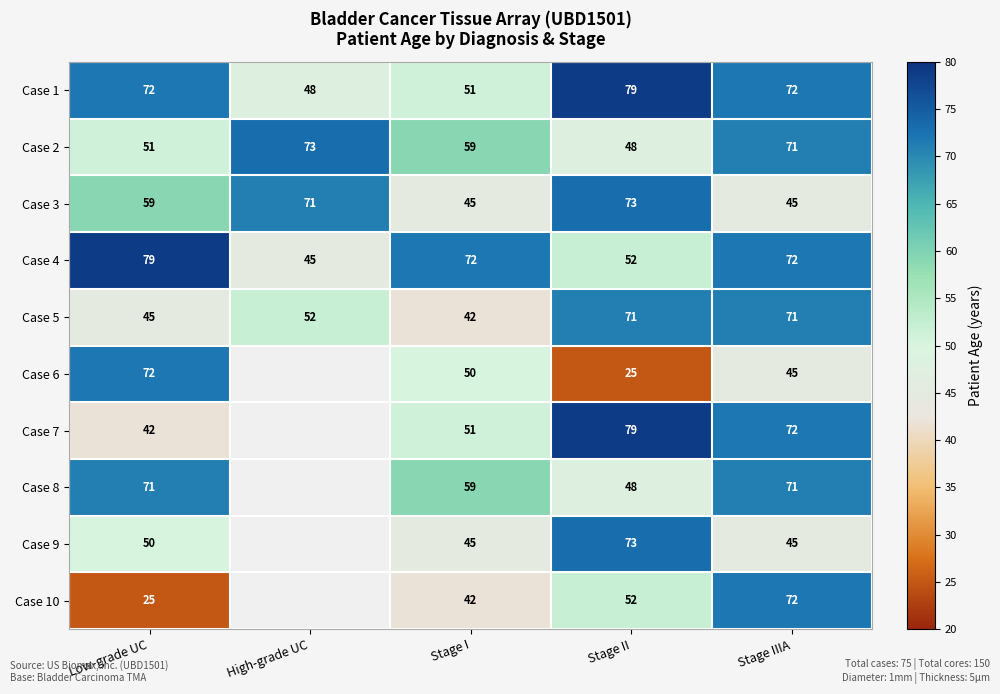

At which category is the sum across all series the highest?

Stage IIIA